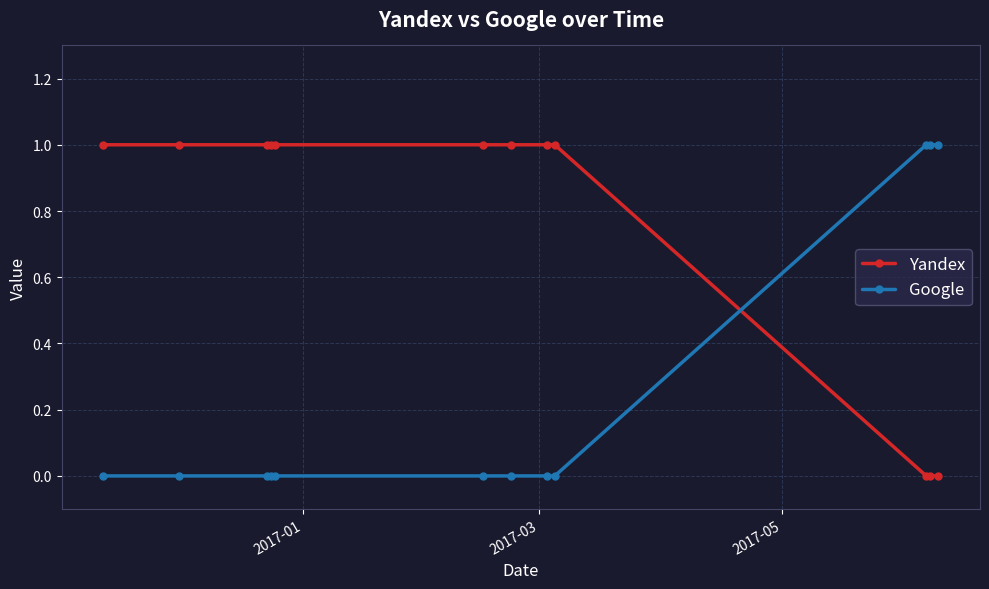

What is the value of the Yandex point at the 9th from the left?

1